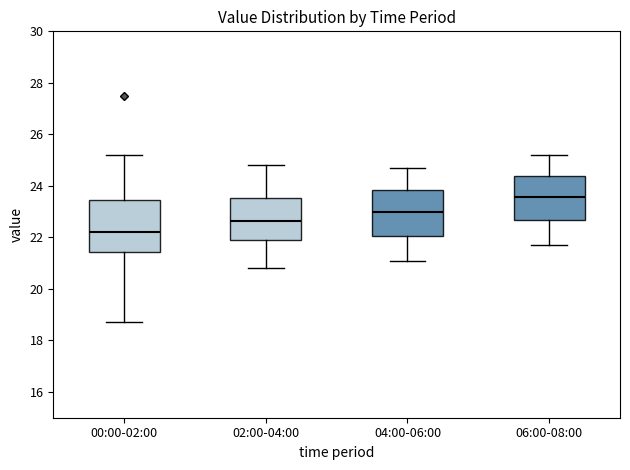

Which box is the tallest, from its lower edge to its upper edge?

00:00-02:00